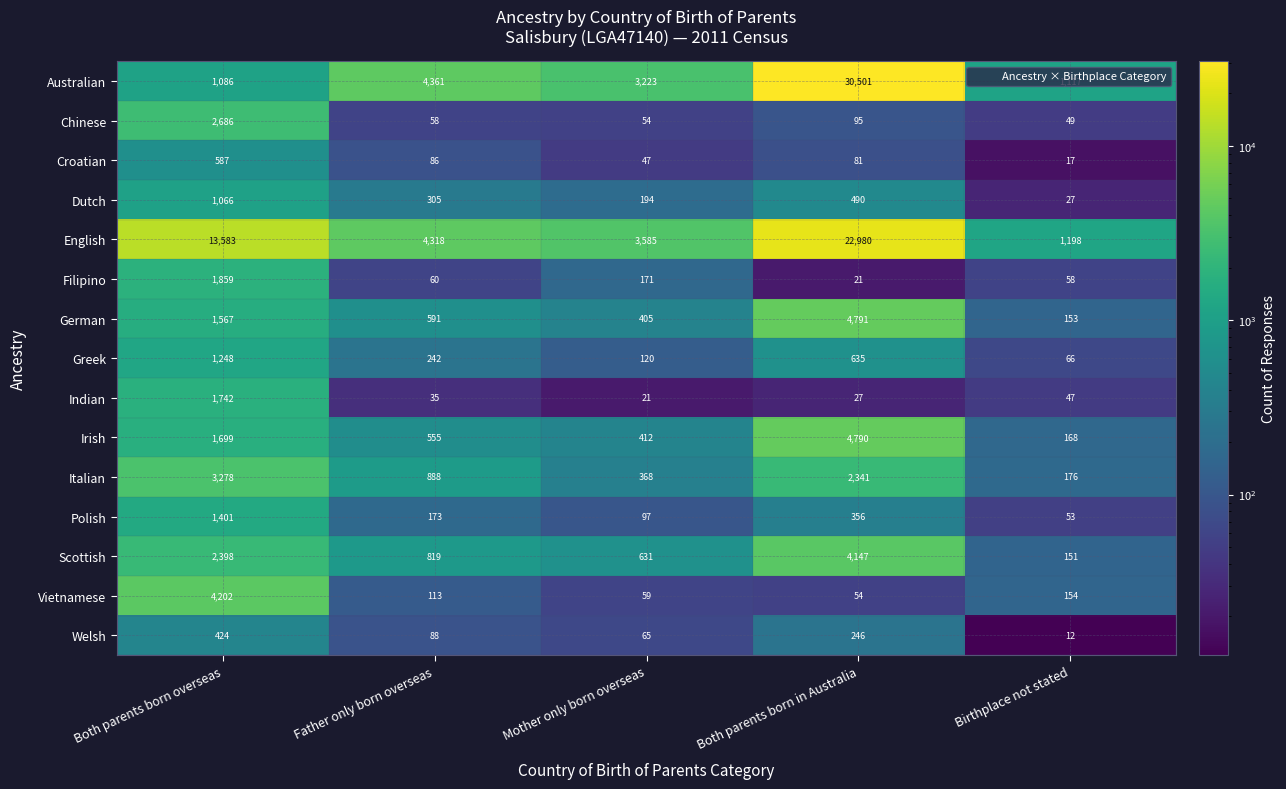

Which series has the largest total across all categories?

English